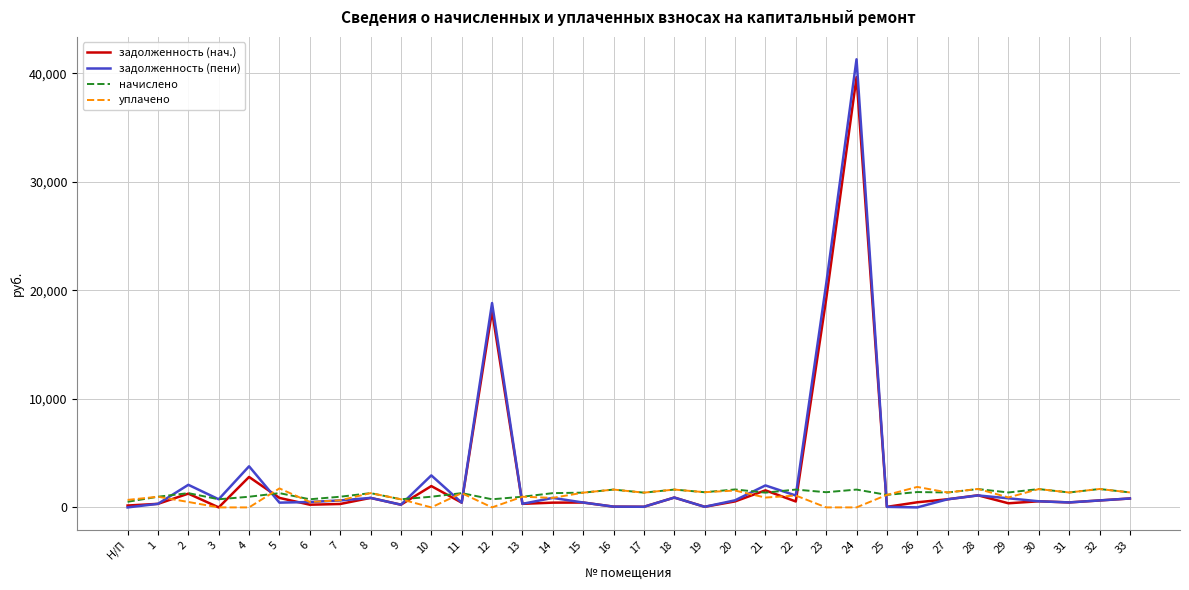

The value of начислено at 27 is 1374.8. True or false?

True